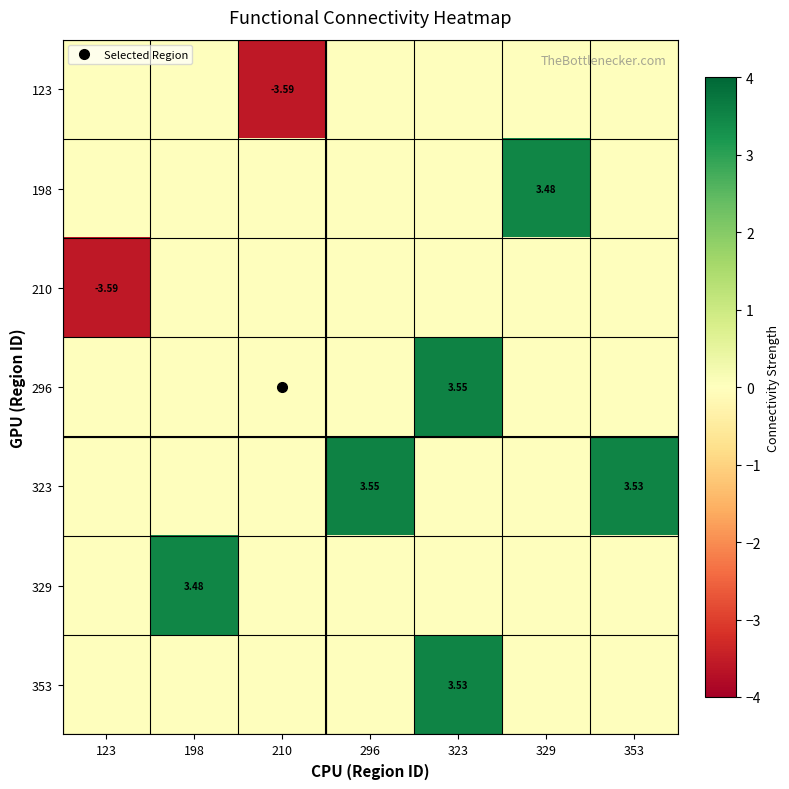

Between 210 and 296, which series saw the biggest shift?

123